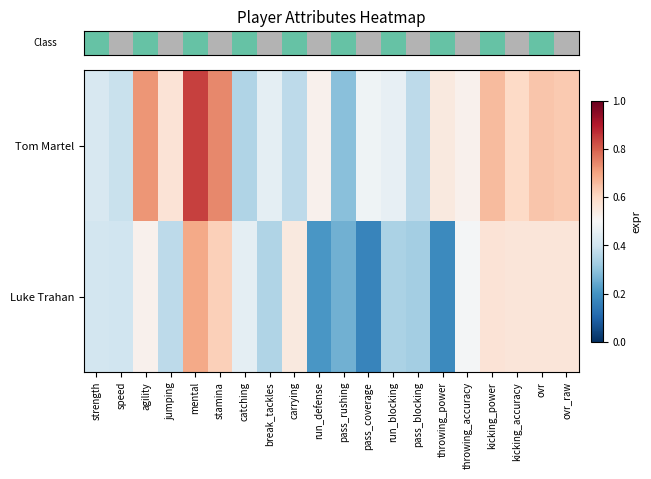

At which category is the sum across all series the highest?

mental